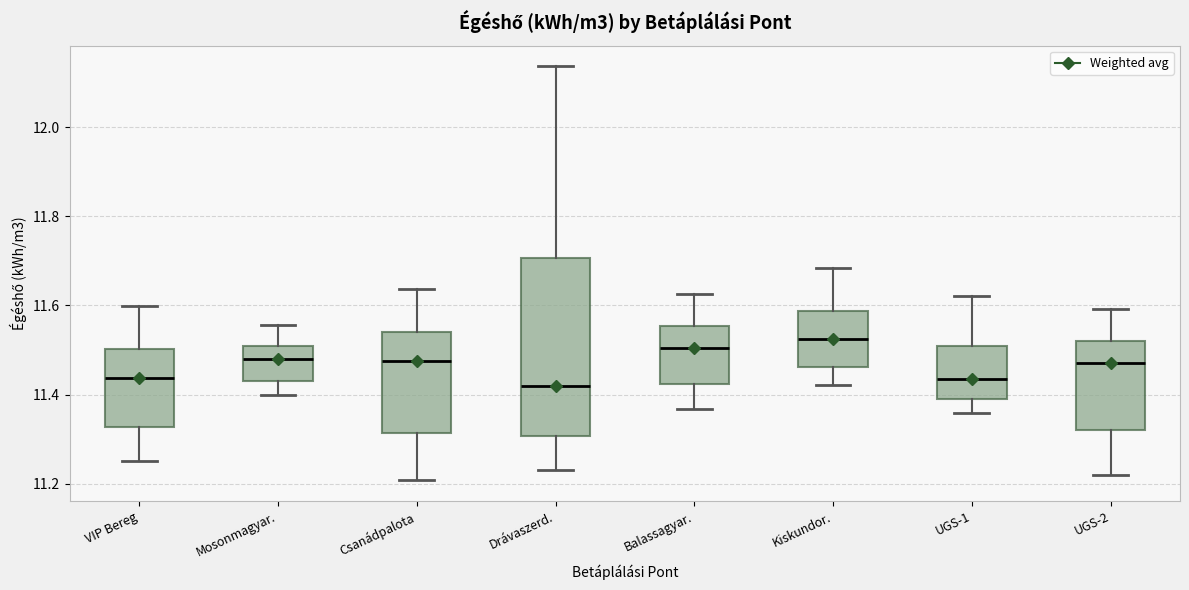

Comparing the boxes themselves (not the whiskers), which one is the tallest?

Drávaszerd.